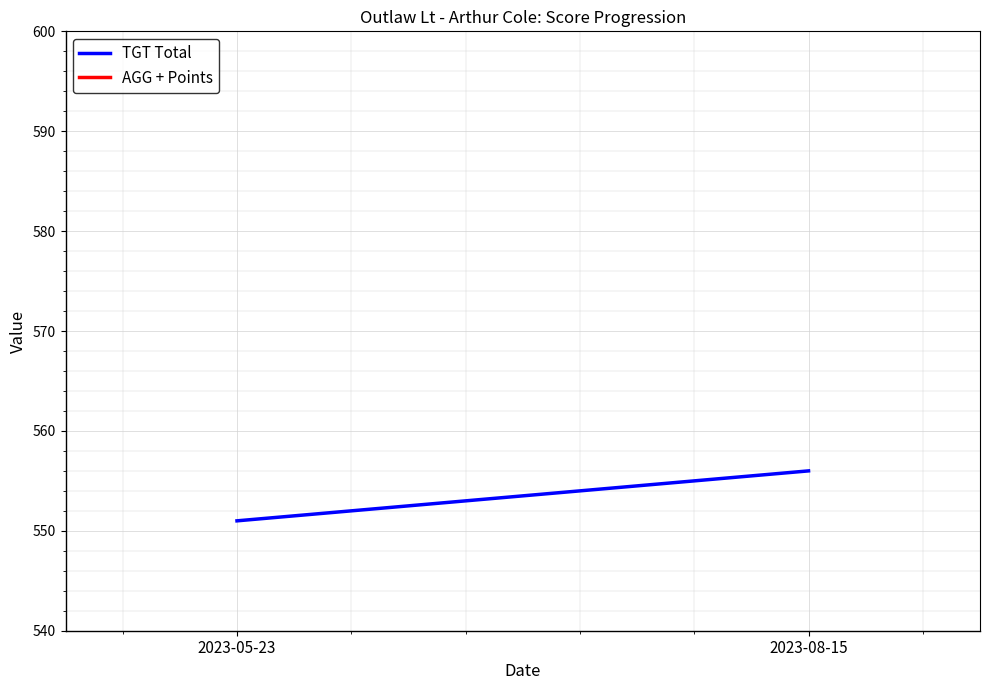

Which series has the largest total across all categories?

TGT Total